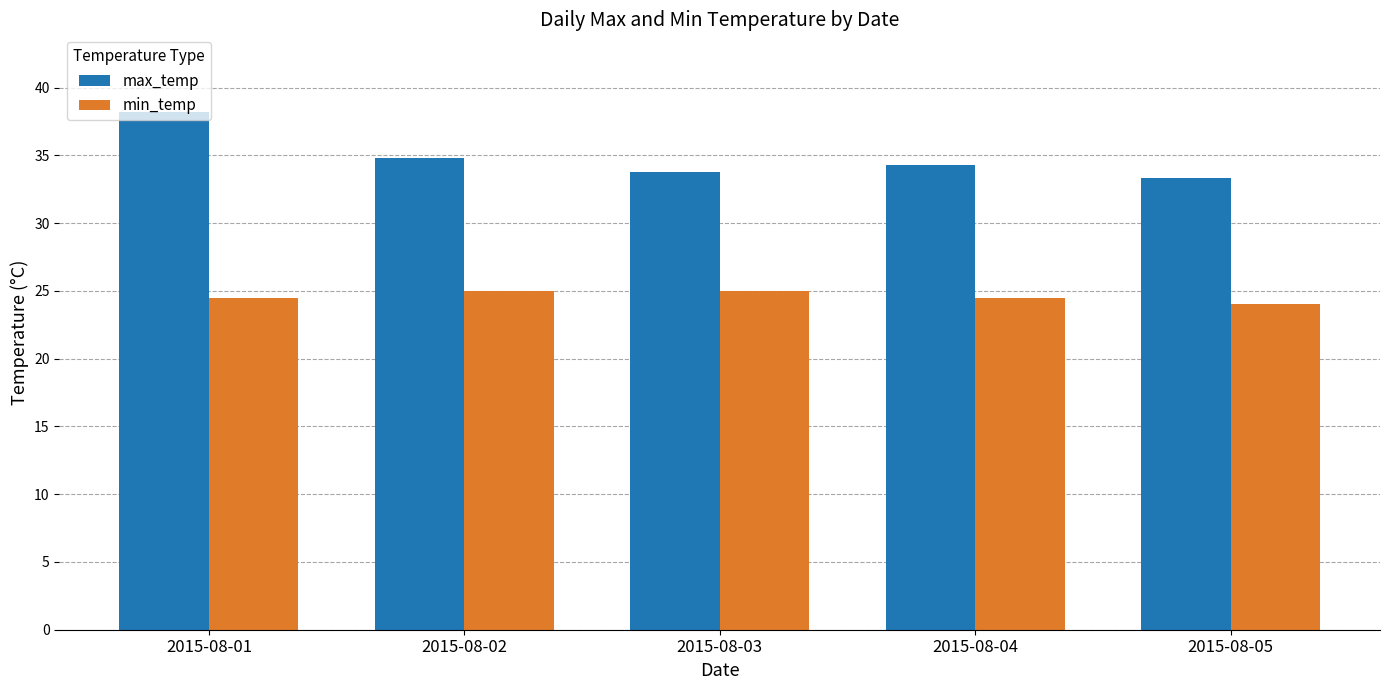

What is the lowest value of the max_temp series?

33.3